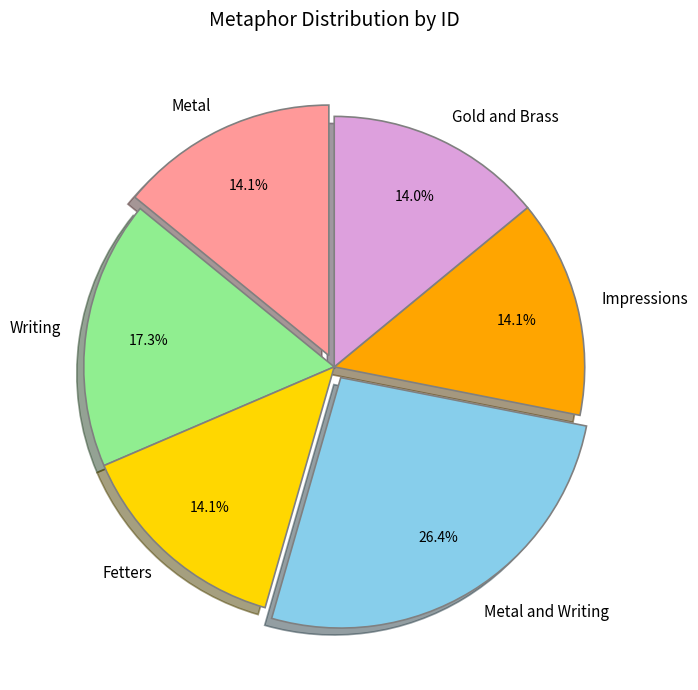

Which has a higher value, Fetters or Metal and Writing?

Metal and Writing